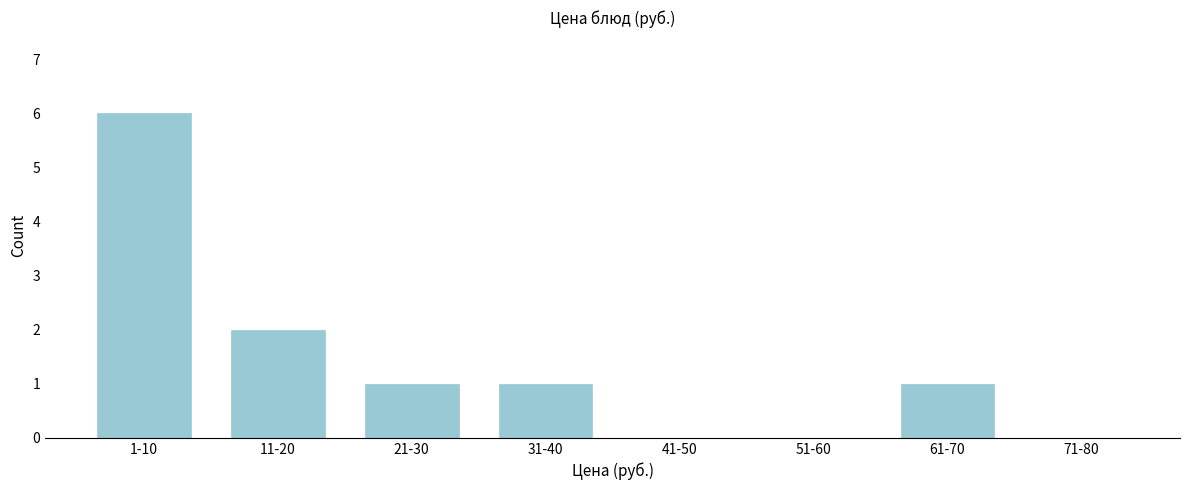

Reading left to right, transcribe all the data shown in this chart.

1-10=6	11-20=2	21-30=1	31-40=1	41-50=0	51-60=0	61-70=1	71-80=0